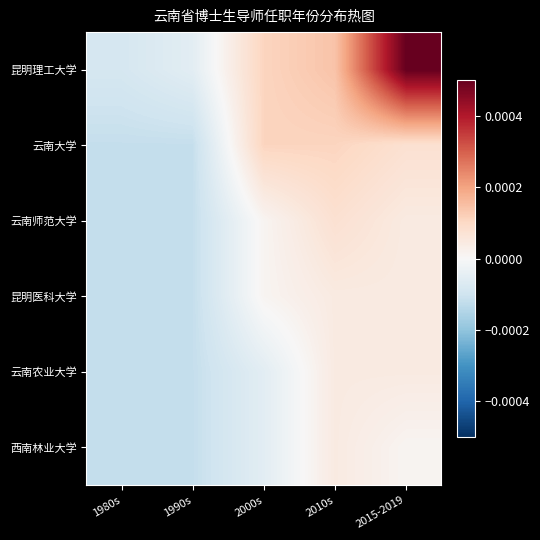

Which series has the largest total across all categories?

昆明理工大学